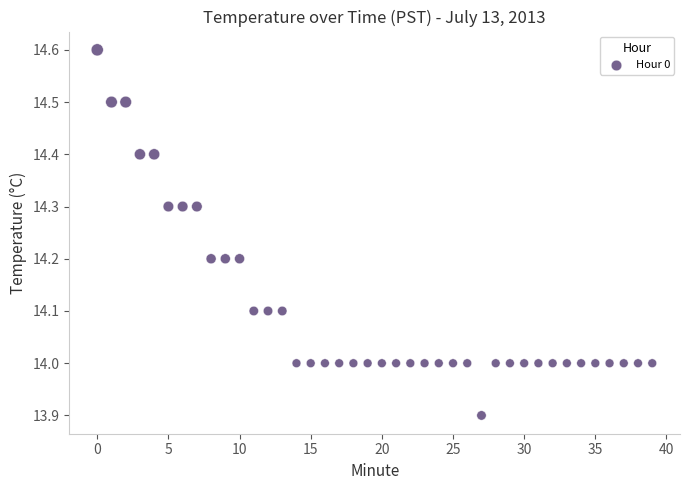

What is the range of Y values (max minus min)?

0.7